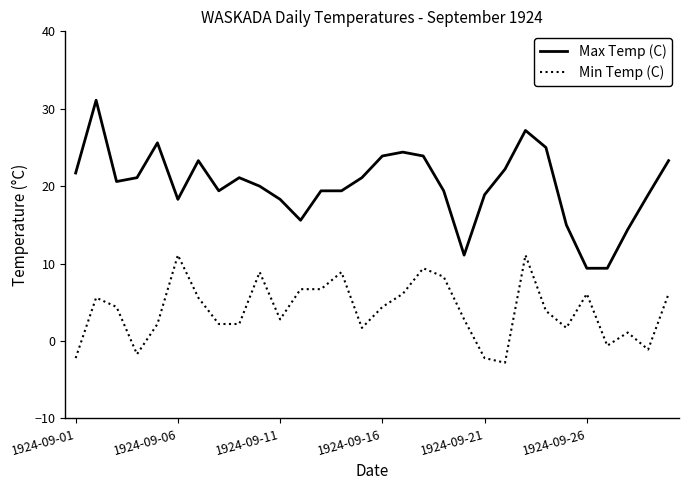

List the series in order of their peak value, lowest first.

Min Temp (C), Max Temp (C)